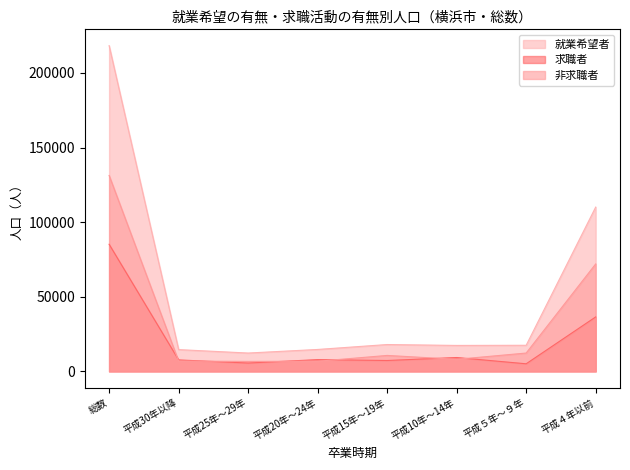

Where is 就業希望者 nearest to the value 115300?

平成４年以前